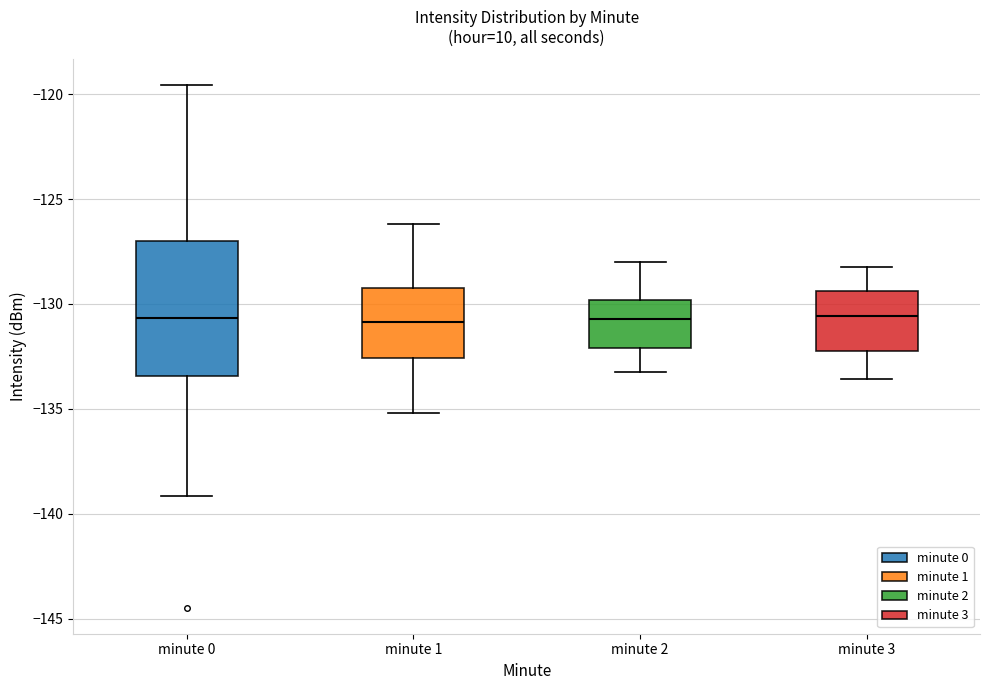

Comparing the boxes themselves (not the whiskers), which one is the tallest?

minute 0